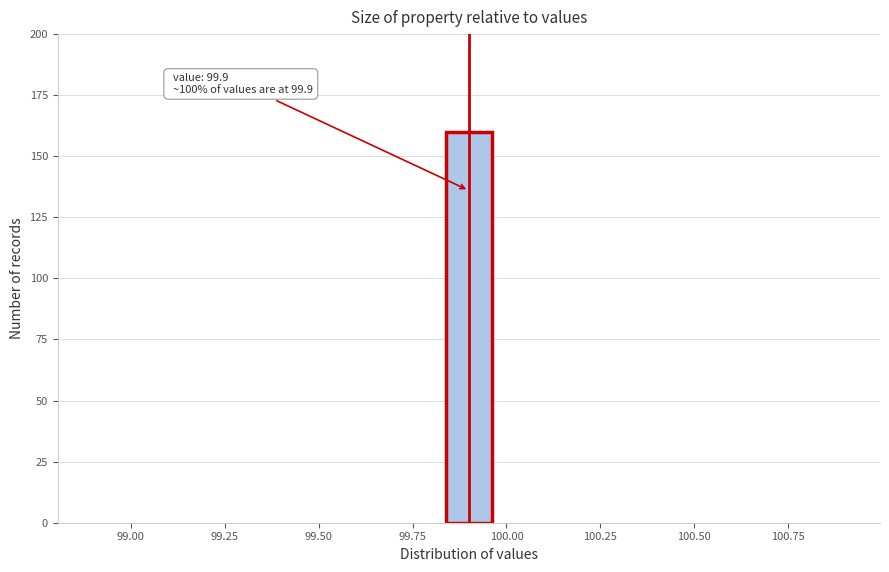

Read against the x-axis, roughly where is the centre of the tallest bar?

99.90